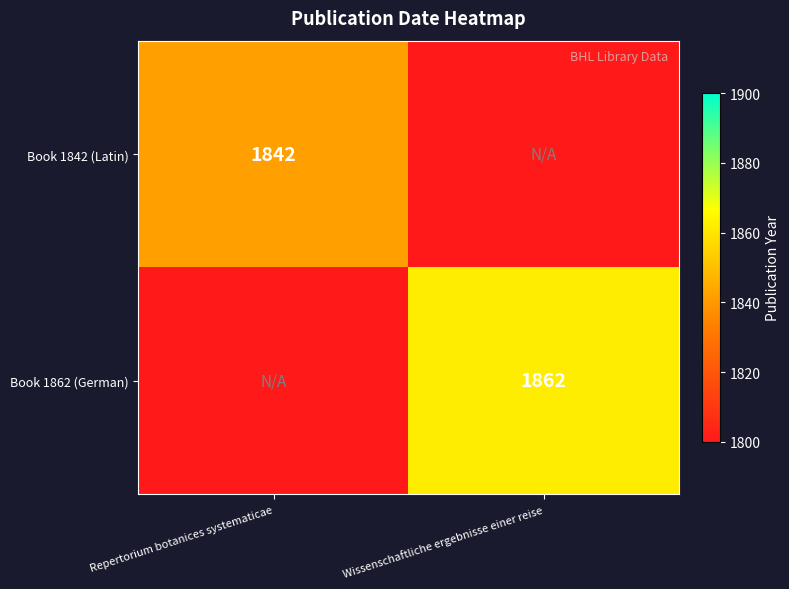

True or false: Book 1842 (Latin) has a value of 2411 at Repertorium botanices systematicae.

False